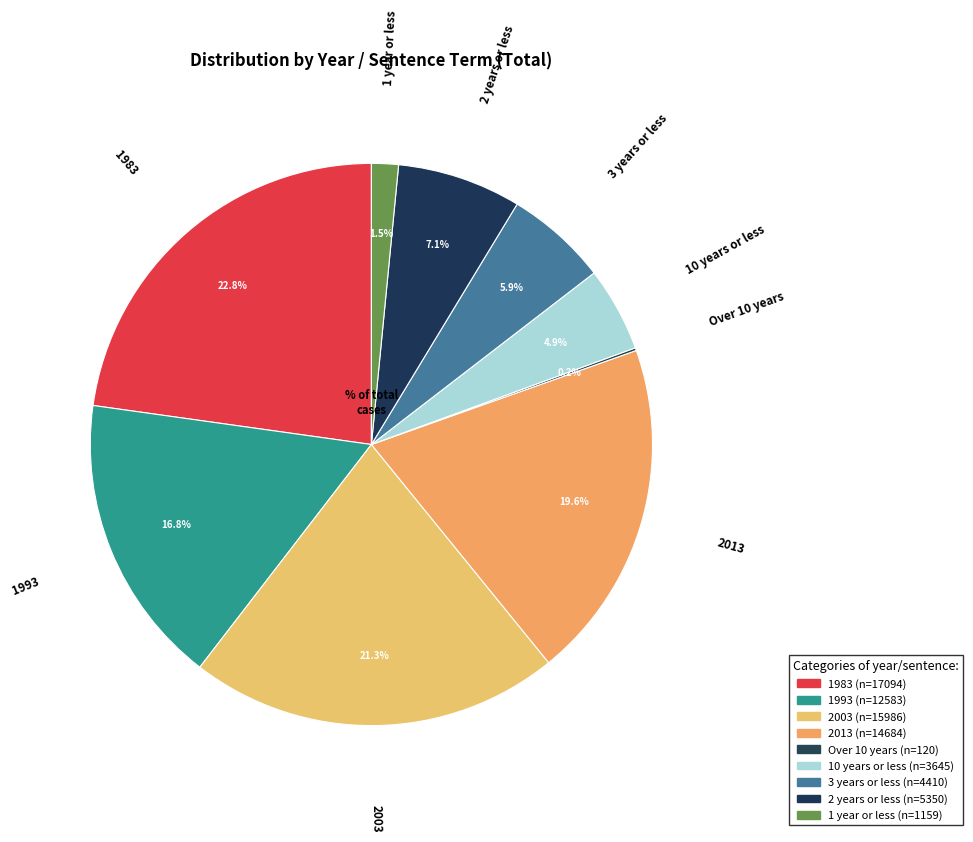

What percentage is the 1 year or less slice, to the nearest percent?

2%